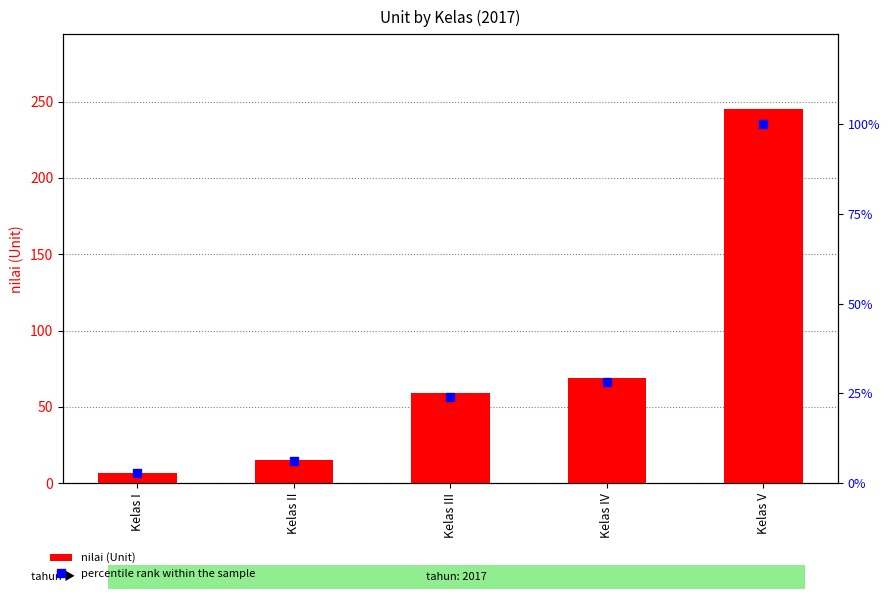

What is the difference between the highest and lowest values at Kelas III?

34.9